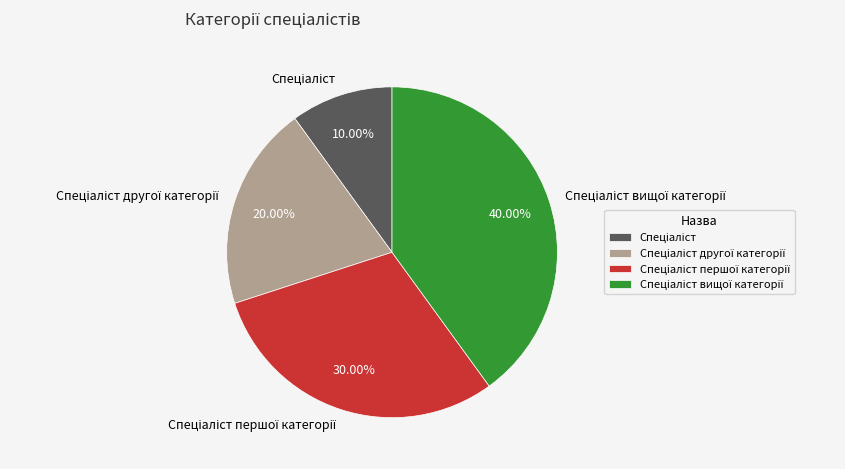

Is there a majority slice in this chart?

No